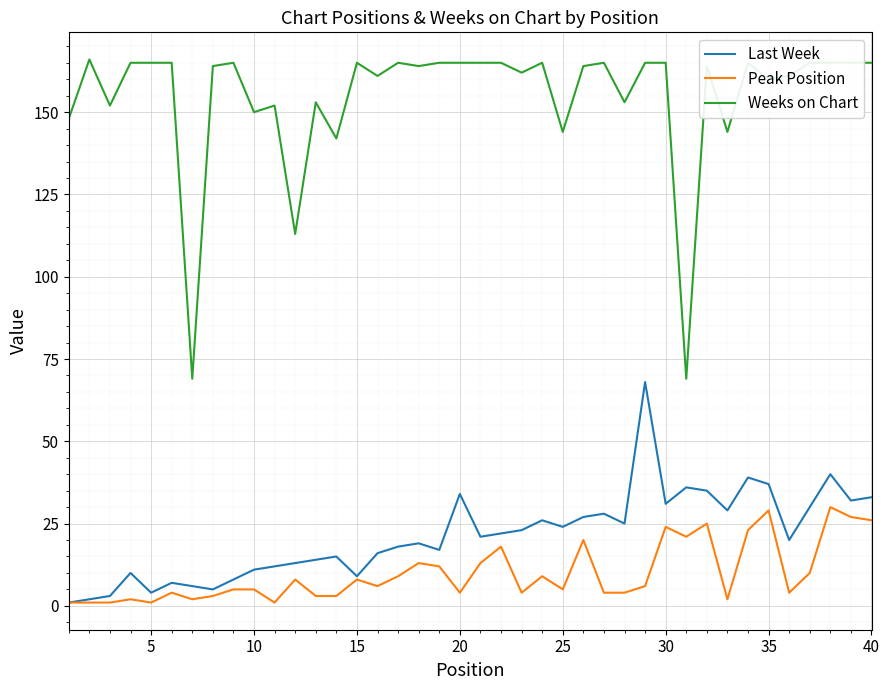

Which series has the widest spread of values?

Weeks on Chart